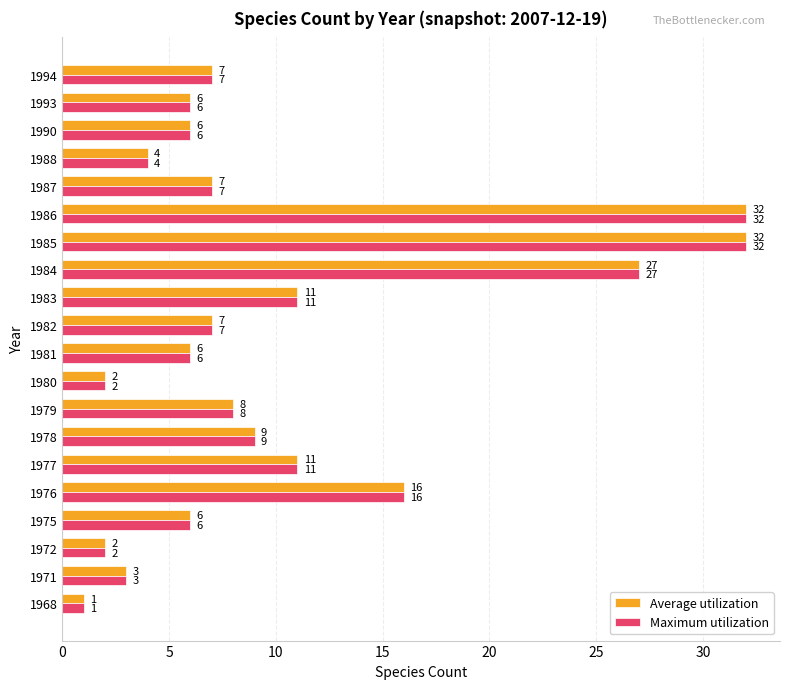

Where is Average utilization nearest to the value 16?

1976